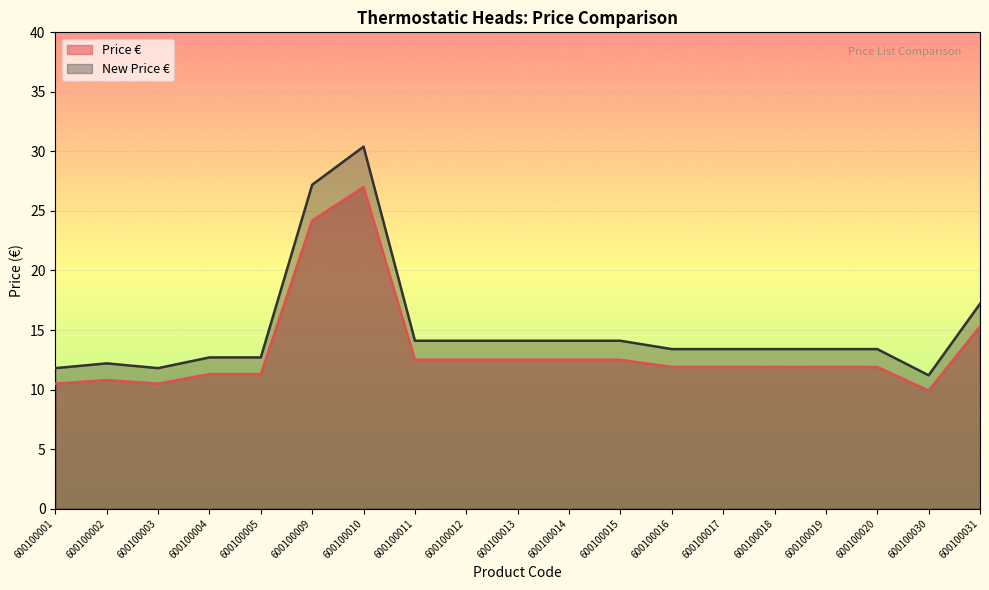

Reading left to right, extract all data points from this chart.

Price €: 10.5	10.8	10.5	11.3	11.3	24.2	27.0	12.5	12.5	12.5	12.5	12.5	11.9	11.9	11.9	11.9	11.9	9.9	15.3
New Price €: 11.8	12.2	11.8	12.7	12.7	27.2	30.4	14.1	14.1	14.1	14.1	14.1	13.4	13.4	13.4	13.4	13.4	11.2	17.2